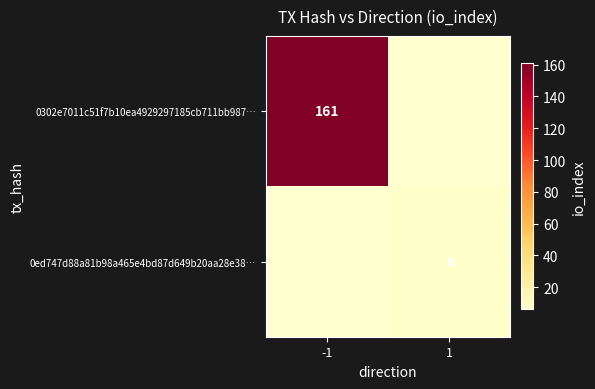

The 0302e7011c51f7b10ea4929297185cb711bb987… series shows 161 at -1. True or false?

True